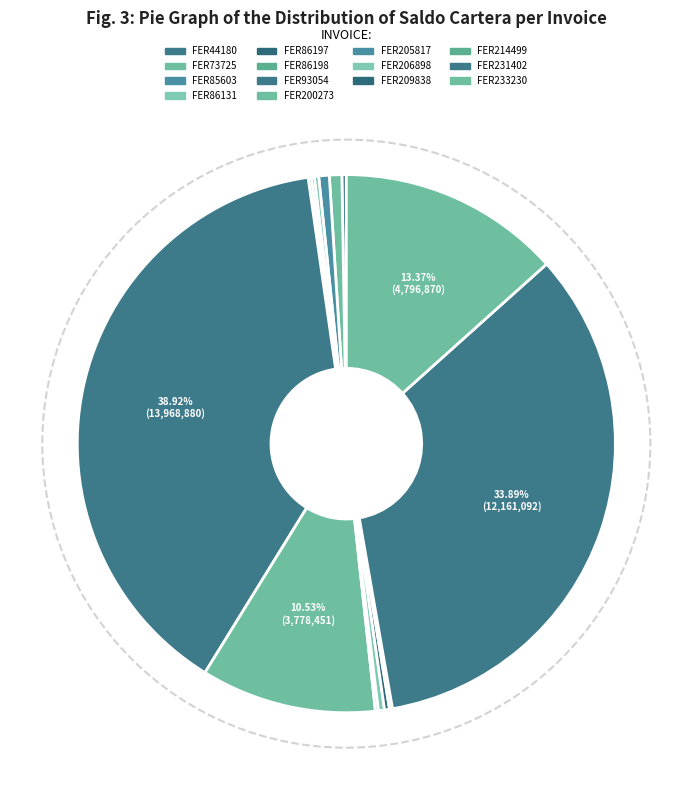

How many segments does this pie chart have?

14